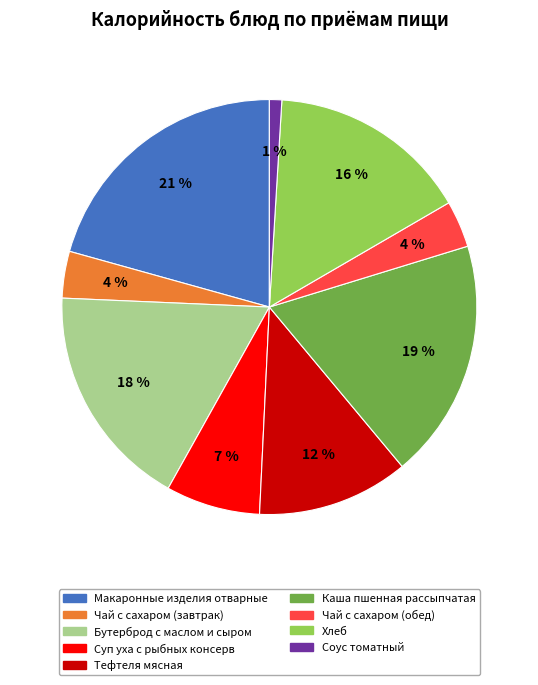

To the nearest percent, what percentage of the pie is Каша пшенная рассыпчатая?

19%